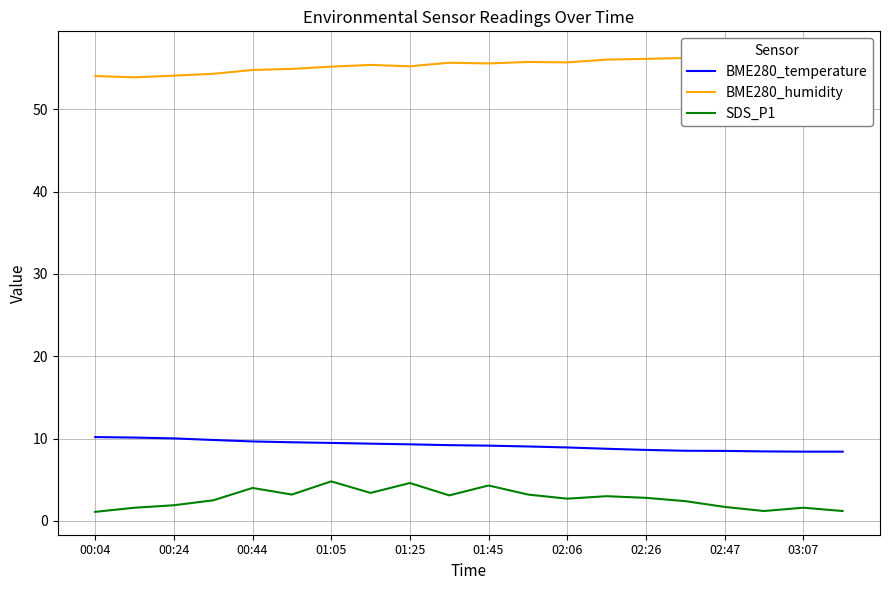

Which category has the lowest value across all series?

00:04